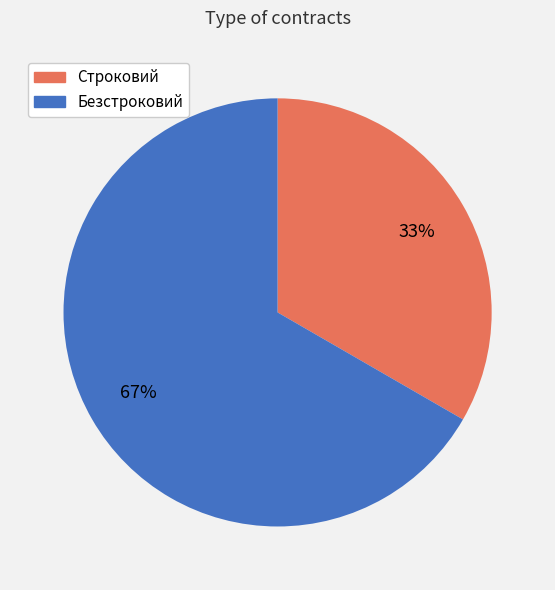

Combined, do Строковий and Безстроковий account for over 50%?

Yes